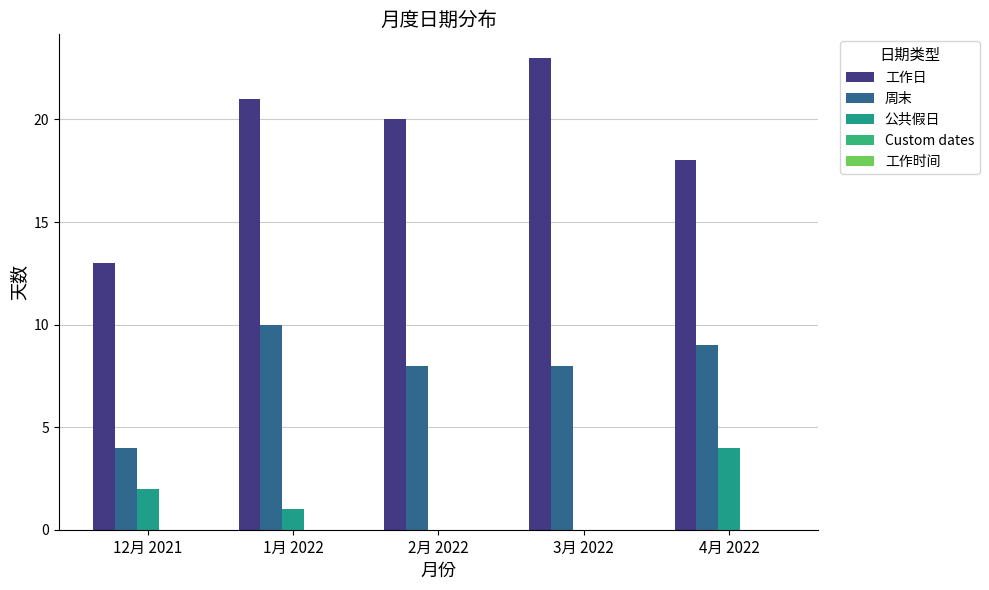

Which series changed the most between 12月 2021 and 4月 2022?

工作日